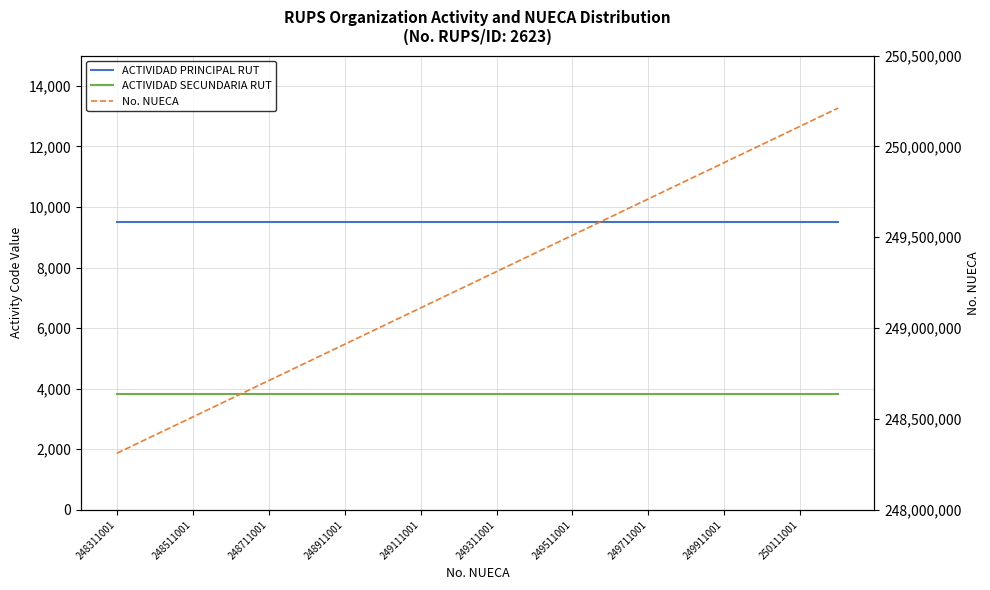

Reading left to right, transcribe all the data shown in this chart.

ACTIVIDAD PRINCIPAL RUT: 9499	9499	9499	9499	9499	9499	9499	9499	9499	9499	9499	9499	9499	9499	9499	9499	9499	9499	9499	9499
ACTIVIDAD SECUNDARIA RUT: 3830	3830	3830	3830	3830	3830	3830	3830	3830	3830	3830	3830	3830	3830	3830	3830	3830	3830	3830	3830
No. NUECA: 248311001	248411001	248511001	248611001	248711001	248811001	248911001	249011001	249111001	249211001	249311001	249411001	249511001	249611001	249711001	249811001	249911001	250011001	250111001	250211001